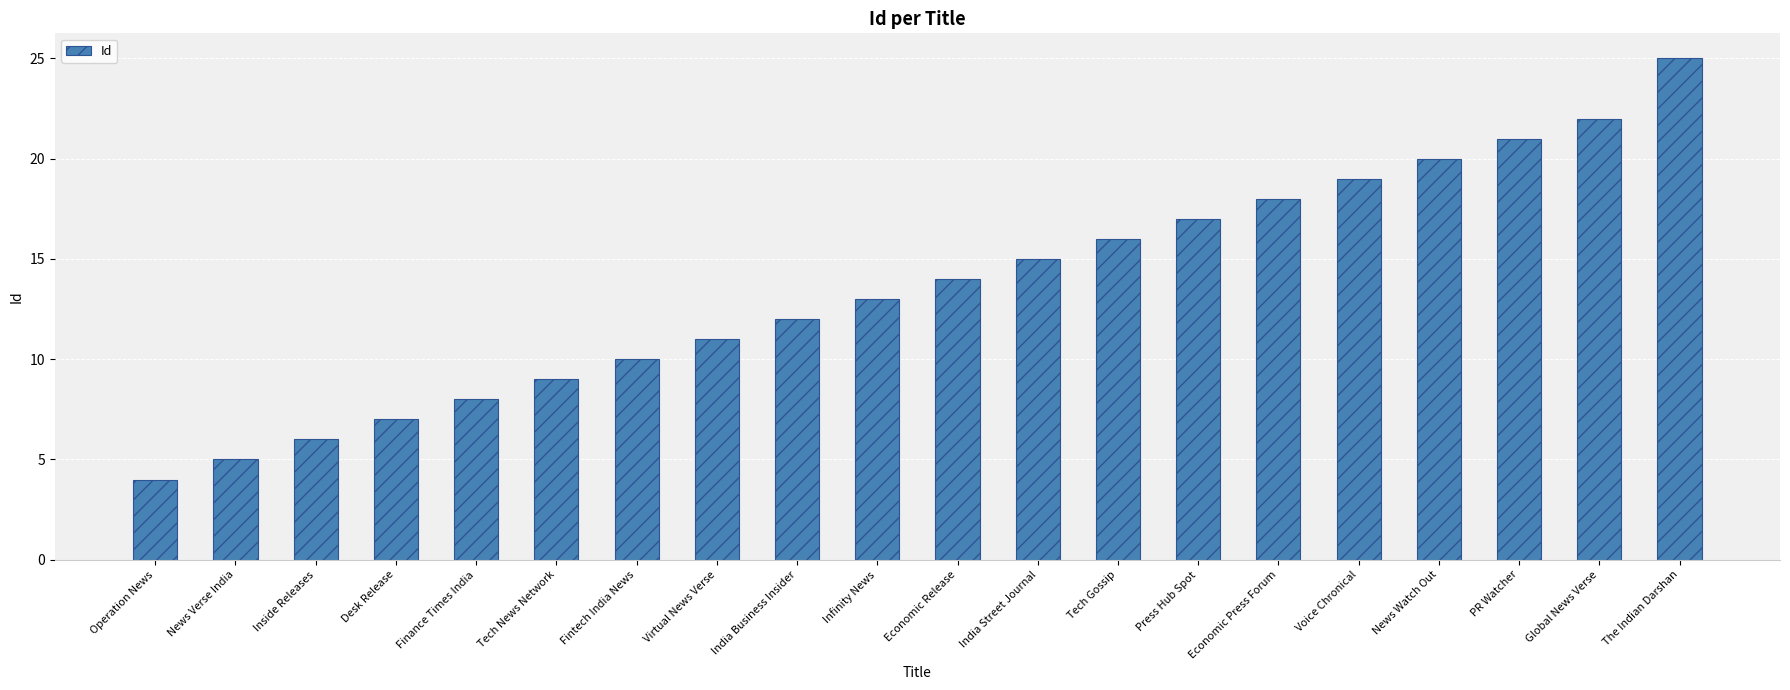

What is the difference between the second highest and second lowest values?

17